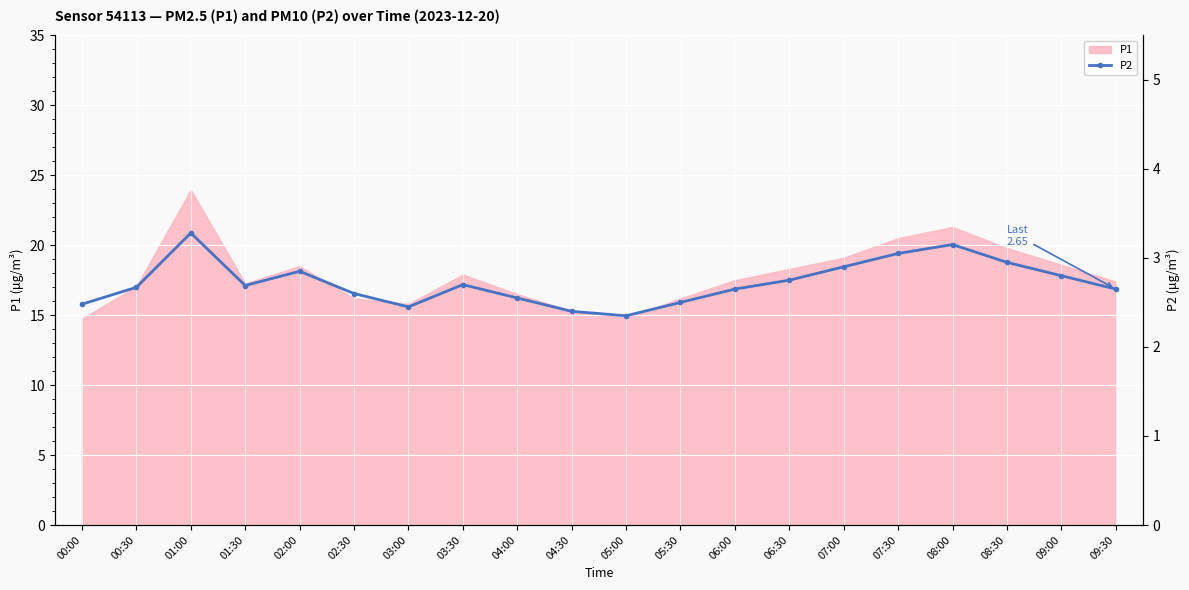

What is the smallest value displayed?

2.4